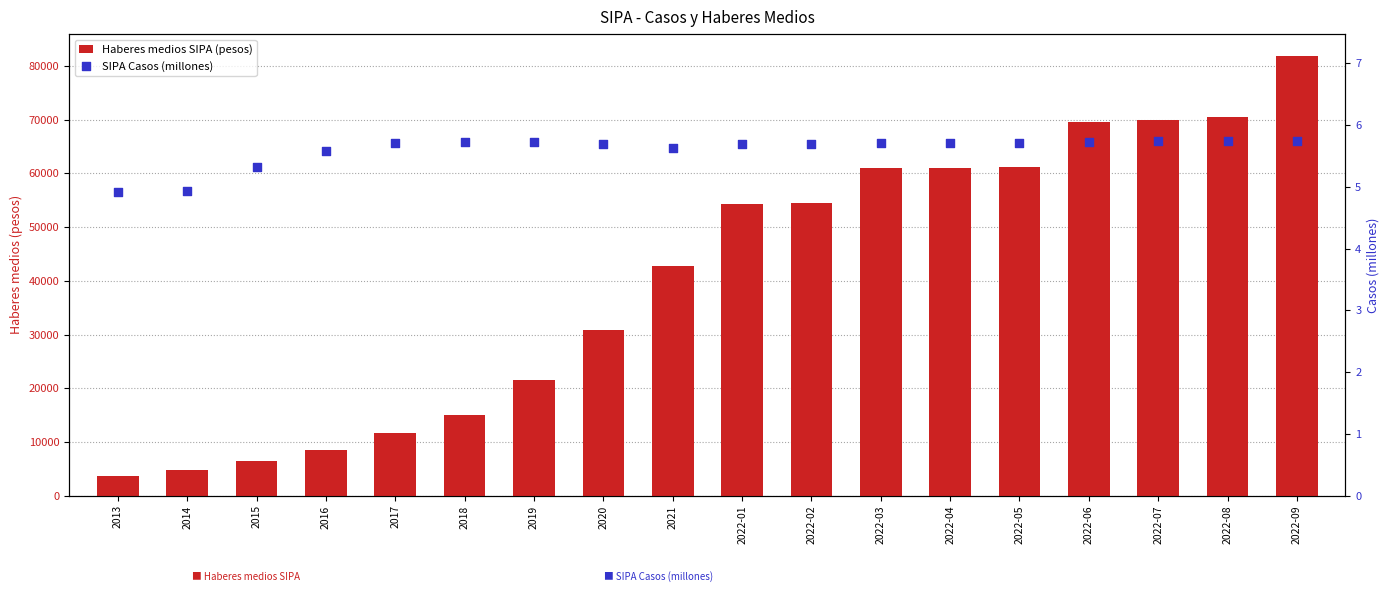

At which category is the sum across all series the highest?

2022-09